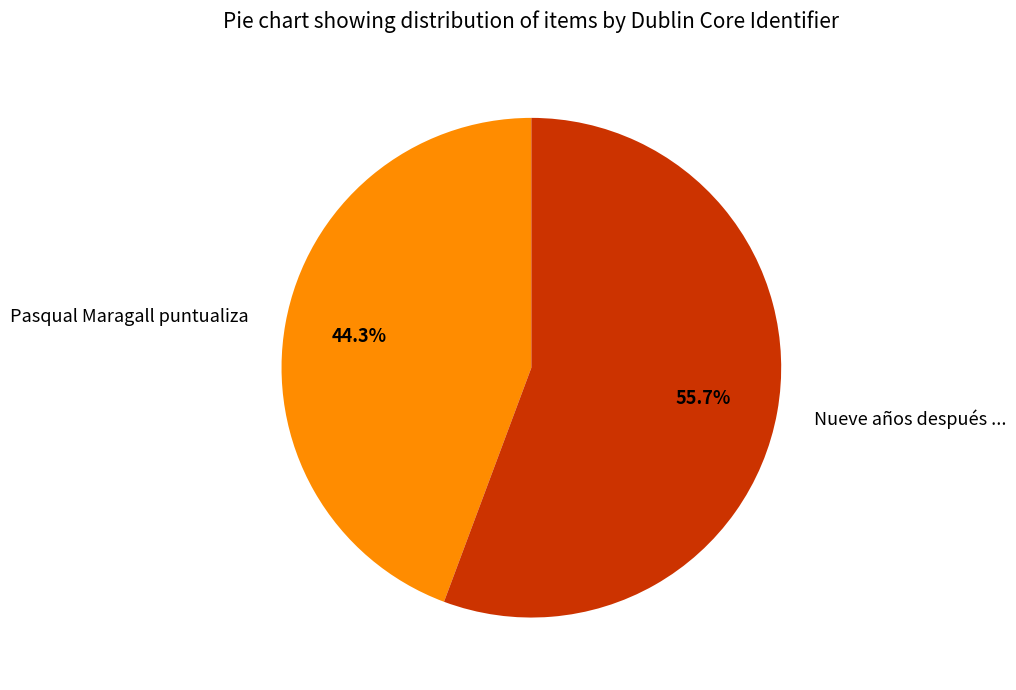

How many segments does this pie chart have?

2